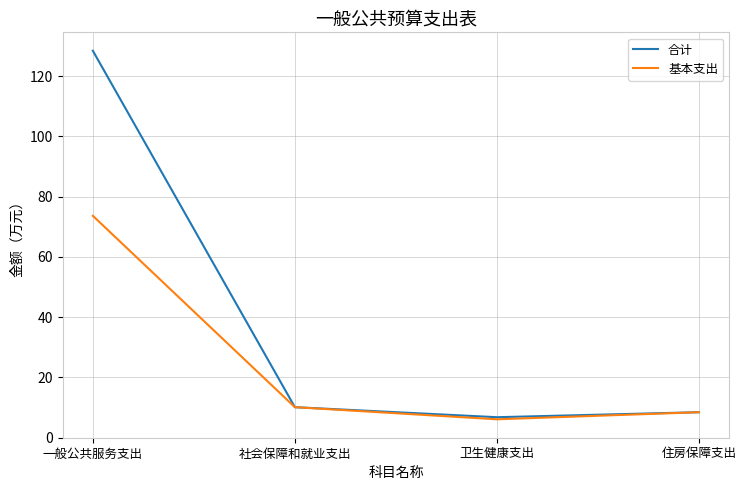

What is the difference between the 合计 values at 社会保障和就业支出 and 卫生健康支出?

3.3